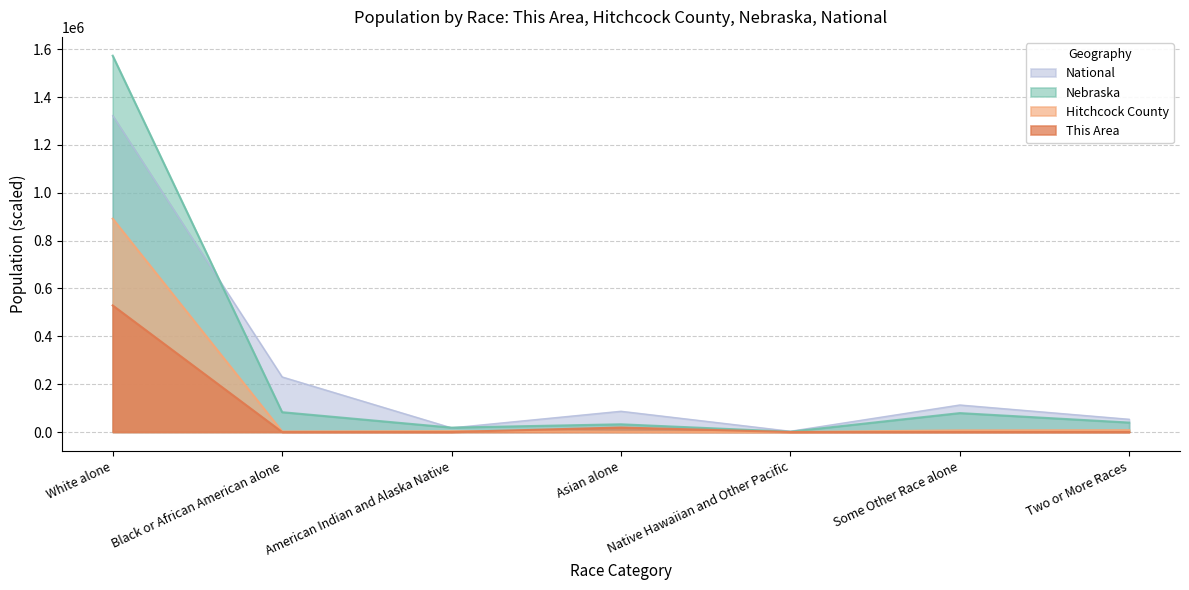

Which has a higher value, Native Hawaiian and Other Pacific or White alone?

White alone